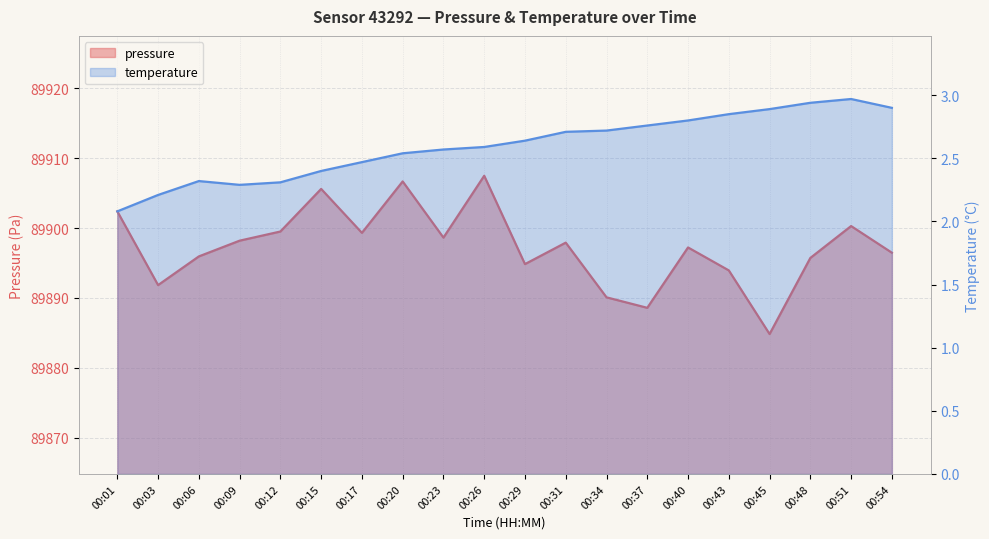

The pressure series shows 89902.4 at 00:01. True or false?

True